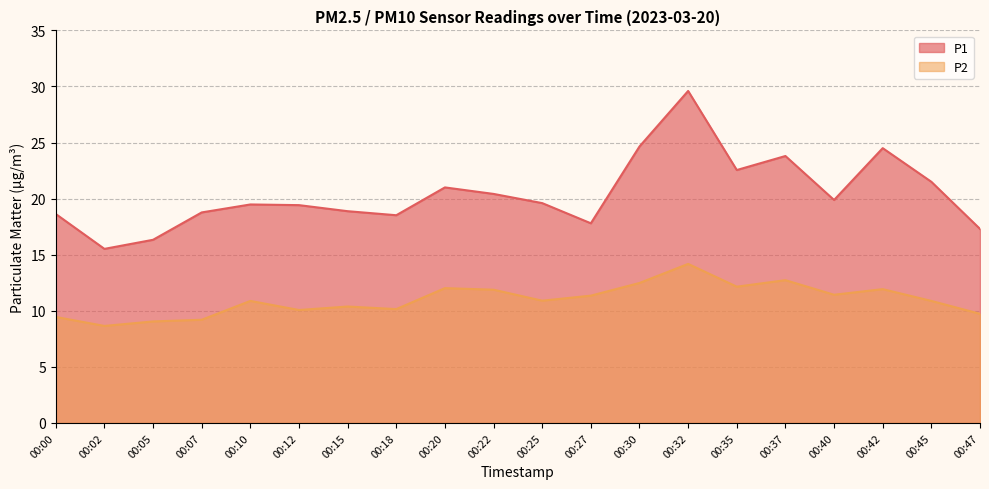

How many categories are shown in the chart?

20